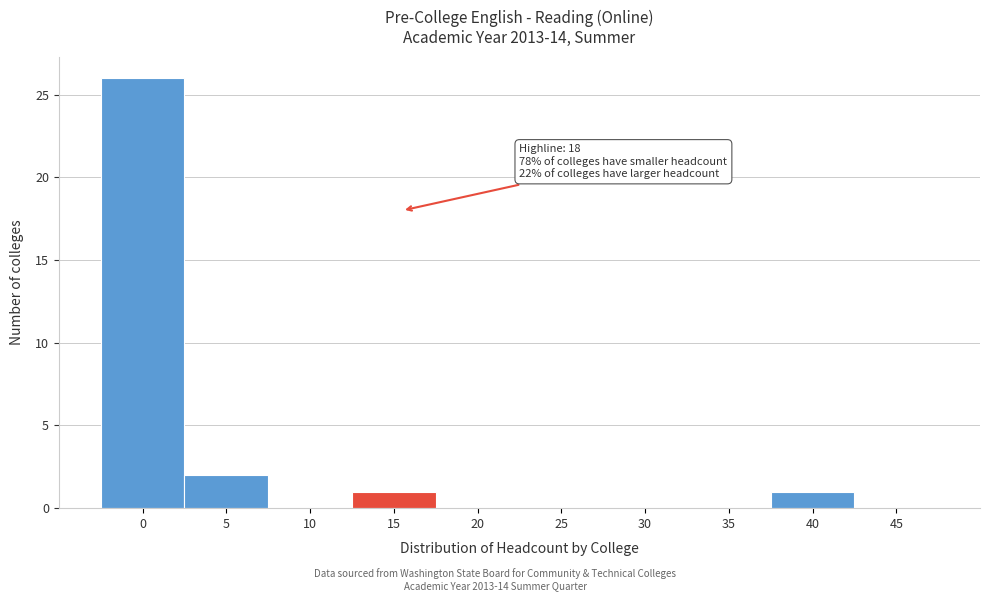

Reading left to right, transcribe all the data shown in this chart.

0=26	5=2	10=0	15=1	20=0	25=0	30=0	35=0	40=1	45=0